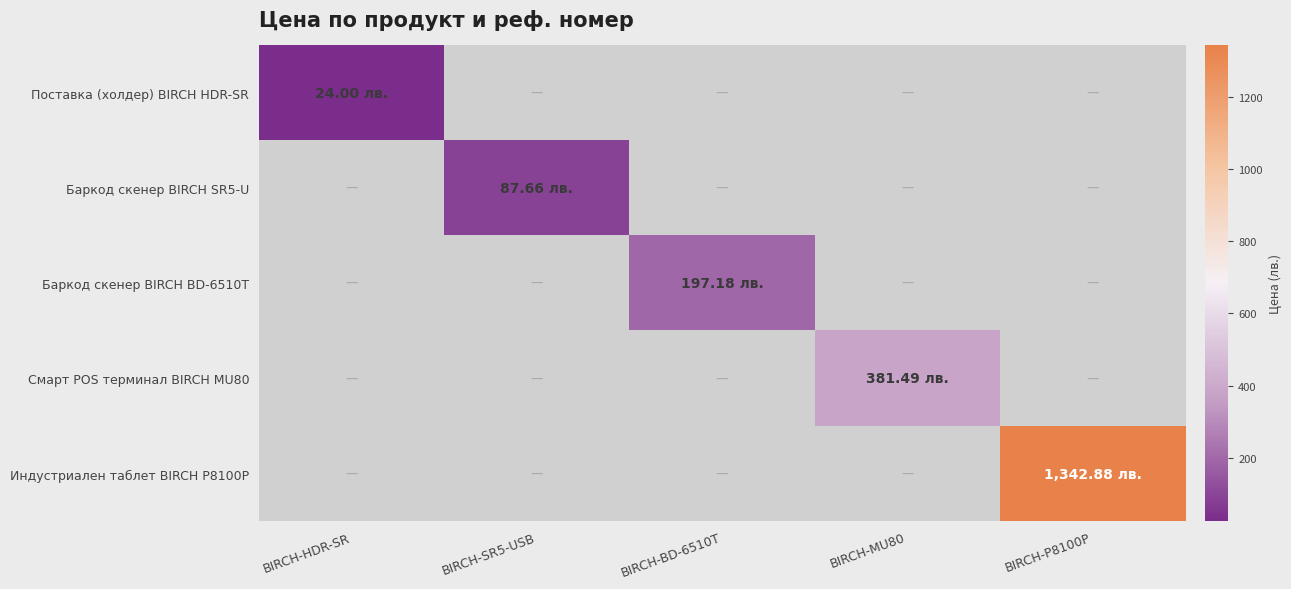

Between BIRCH-SR5-USB and BIRCH-MU80, which series saw the biggest shift?

Поставка (холдер) BIRCH HDR-SR